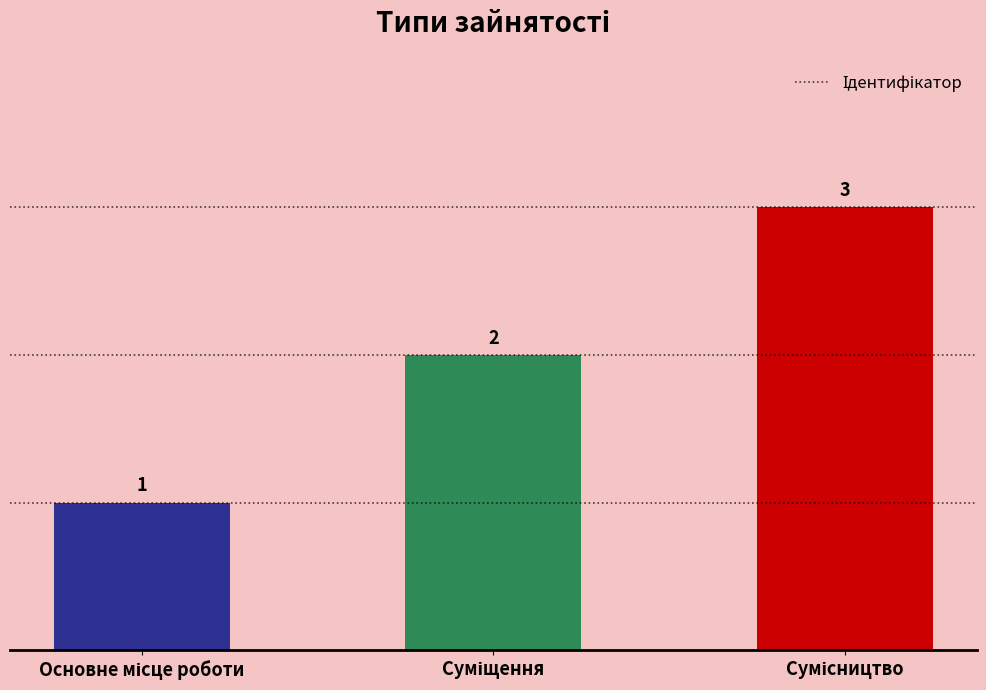

What is the value of the 3rd bar from the left?

3